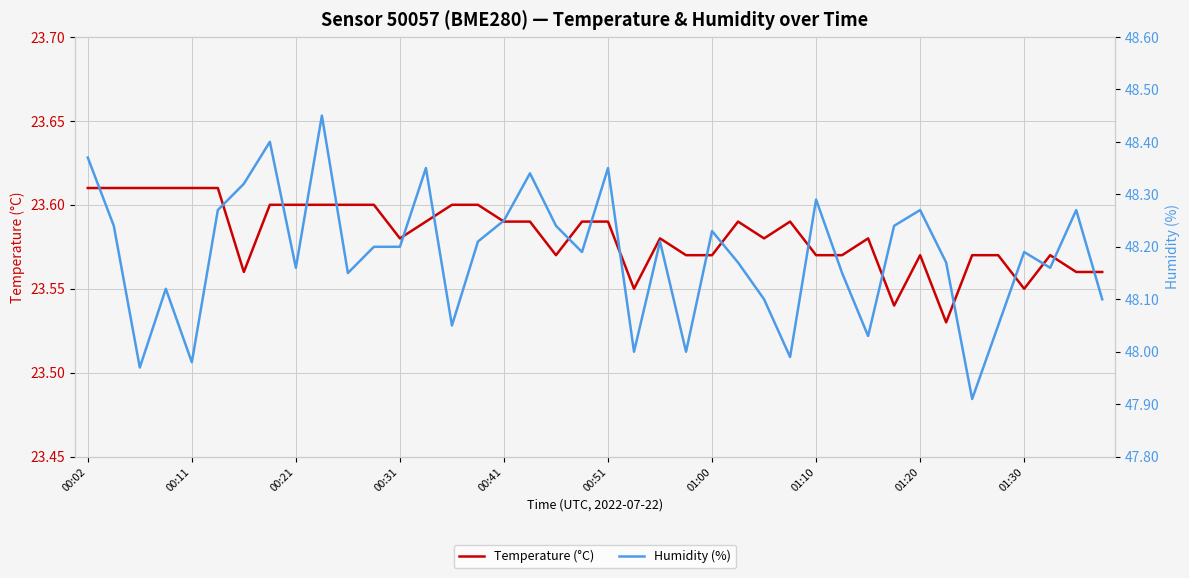

Between 26 and 01:30, which is larger?

01:30